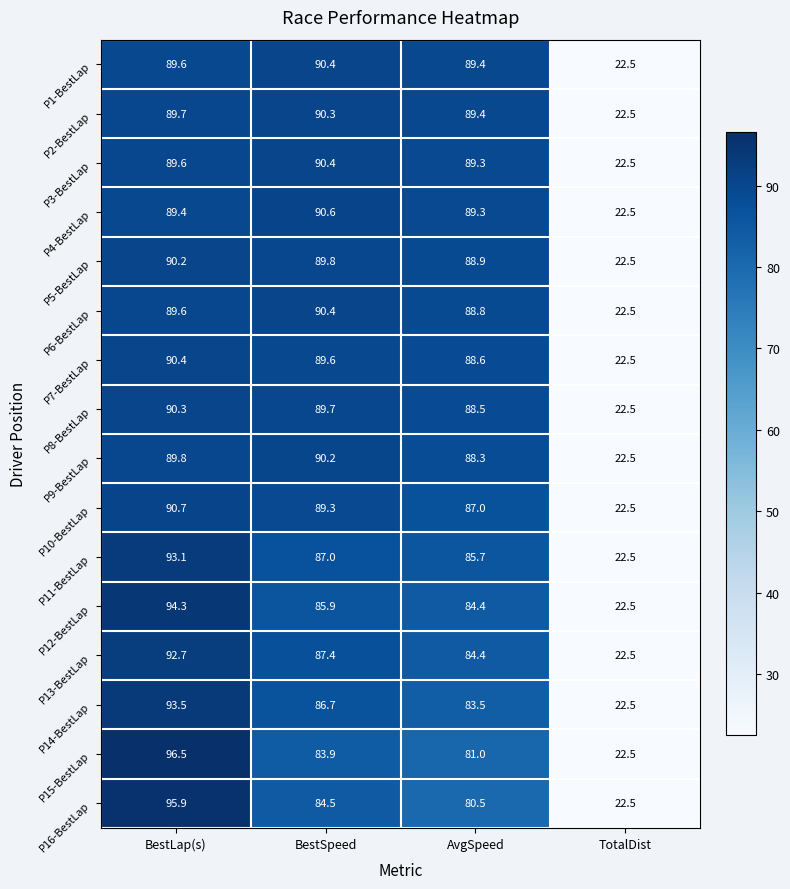

How many data points in P7-BestLap are above 89?

2